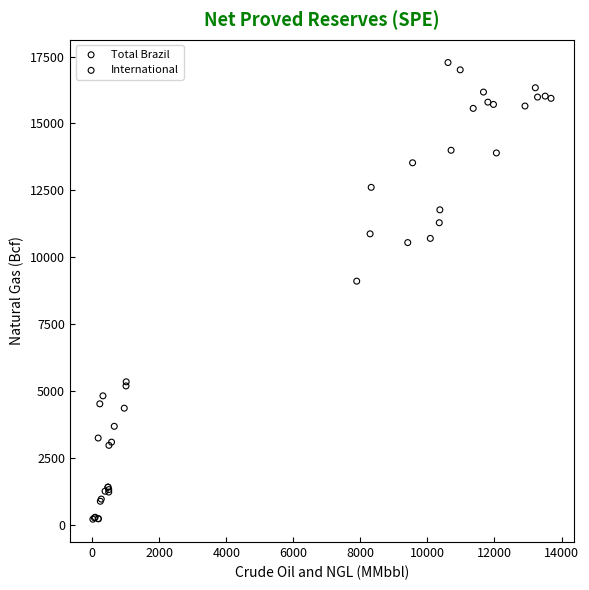

Which series has the largest Y range (max minus min)?

Total Brazil